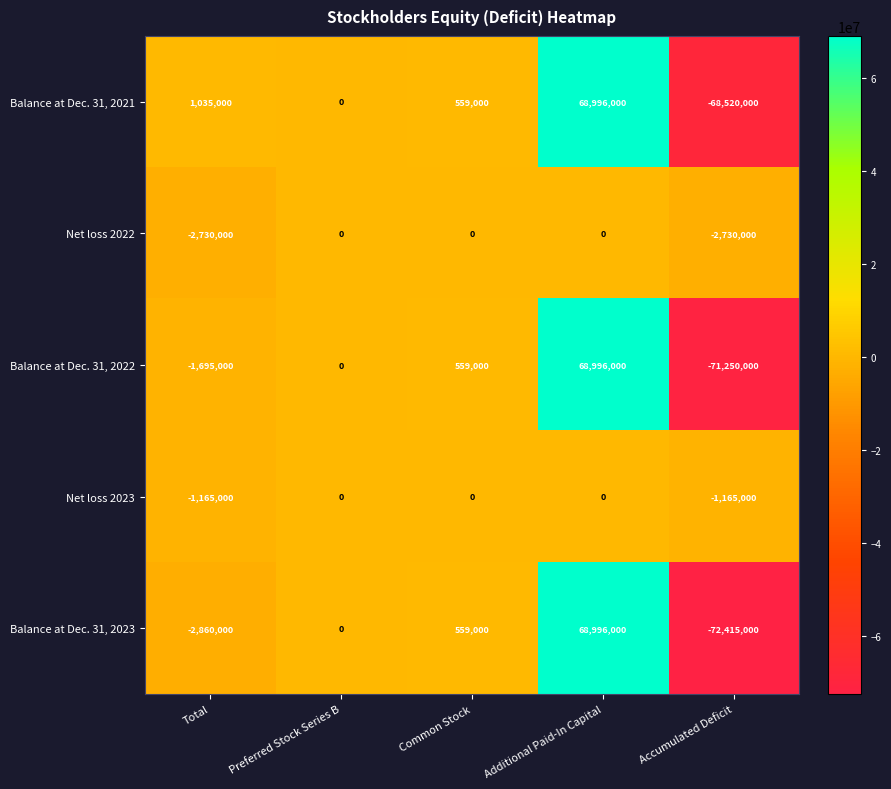

Which series has the widest spread of values?

Balance at Dec. 31, 2023